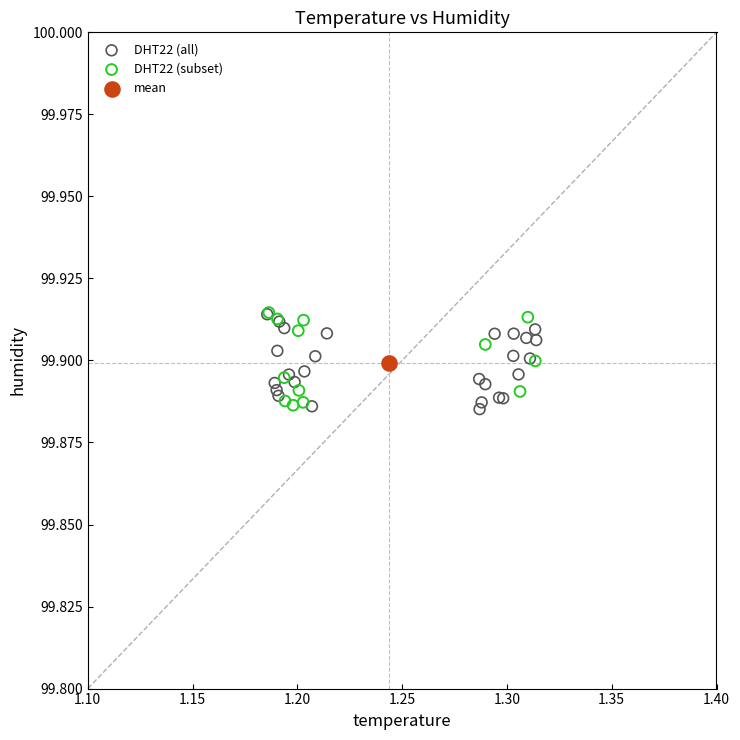

What are all the series names shown in the legend?

DHT22 (all), DHT22 (subset), mean